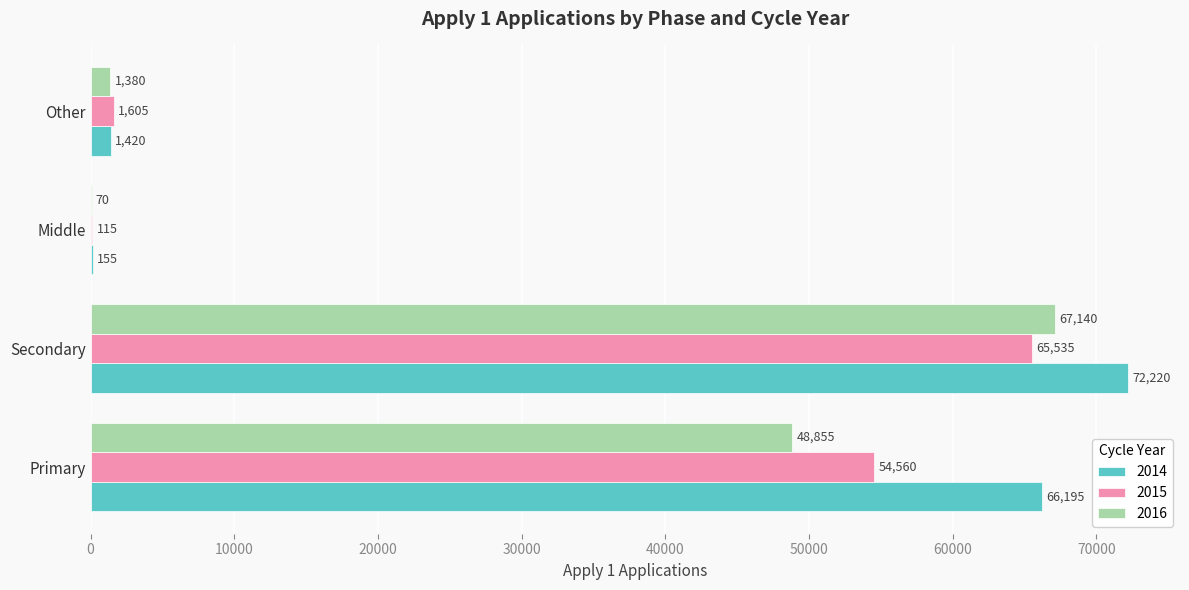

How many series are shown in this chart?

3